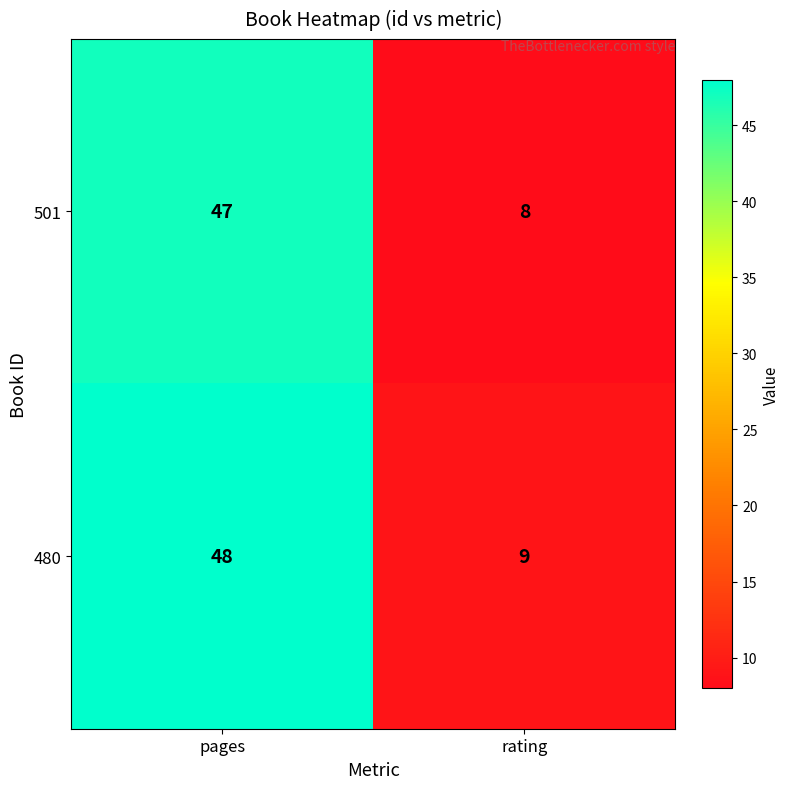

What is the sum of the 501 values at pages and rating?

55